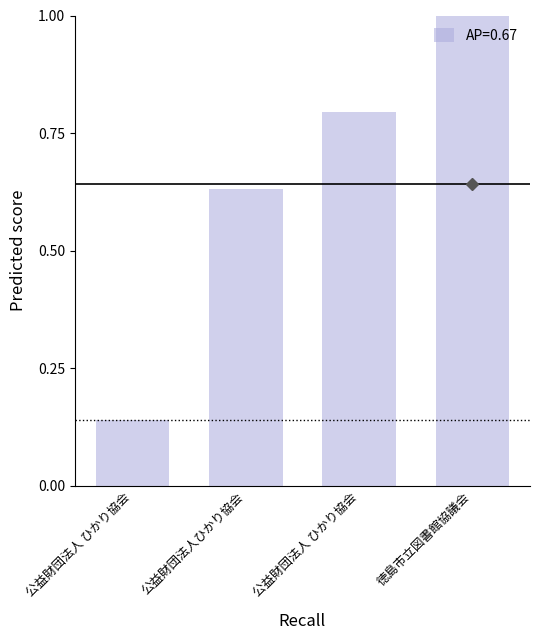

Does the chart contain any negative values?

No